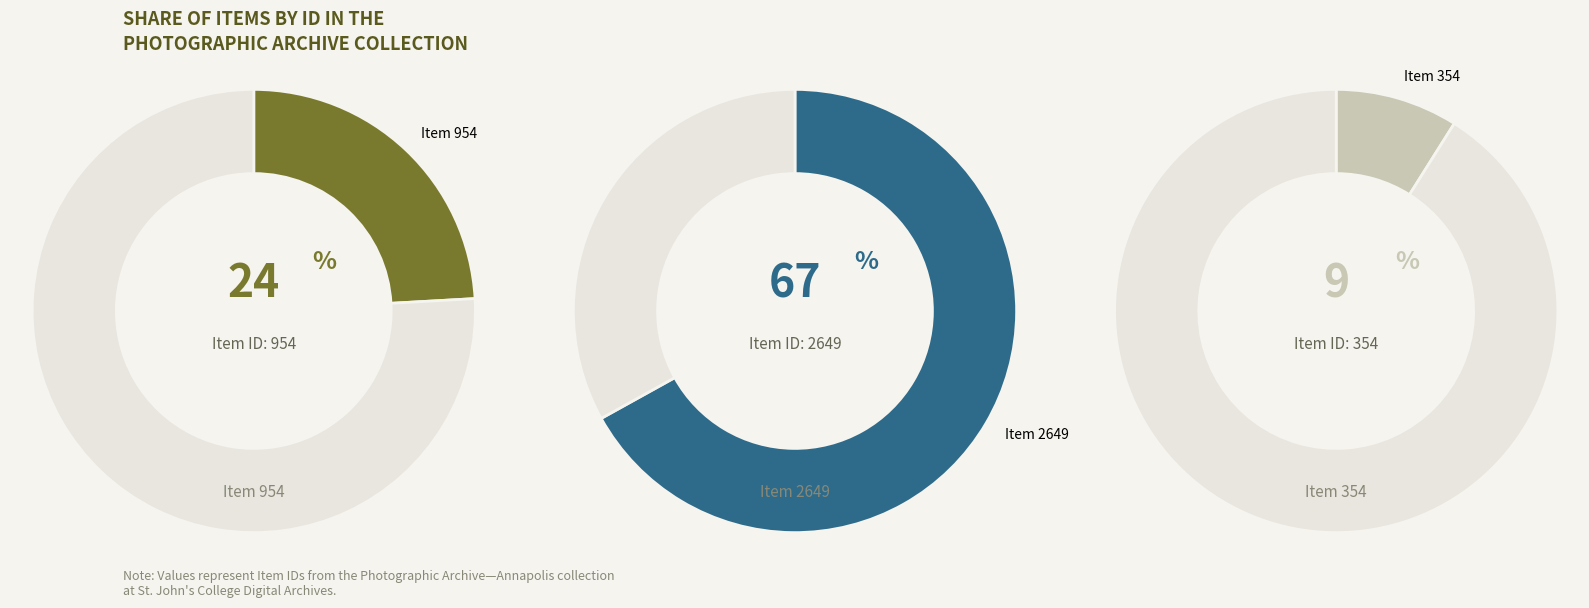

The Item 954 slice represents 24% of the pie. True or false?

True